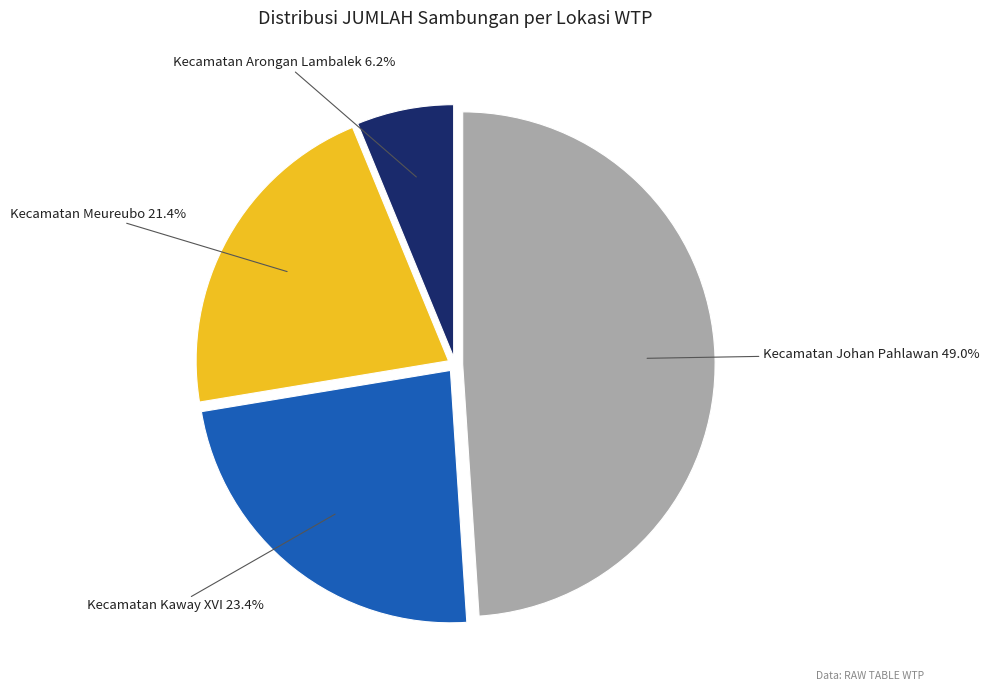

What percentage is NOT represented by Kecamatan Johan Pahlawan?

51.0%